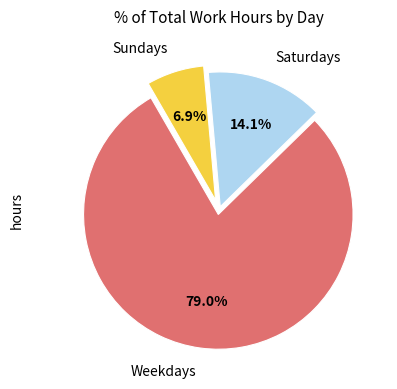

Which has a higher value, Weekdays or Saturdays?

Weekdays